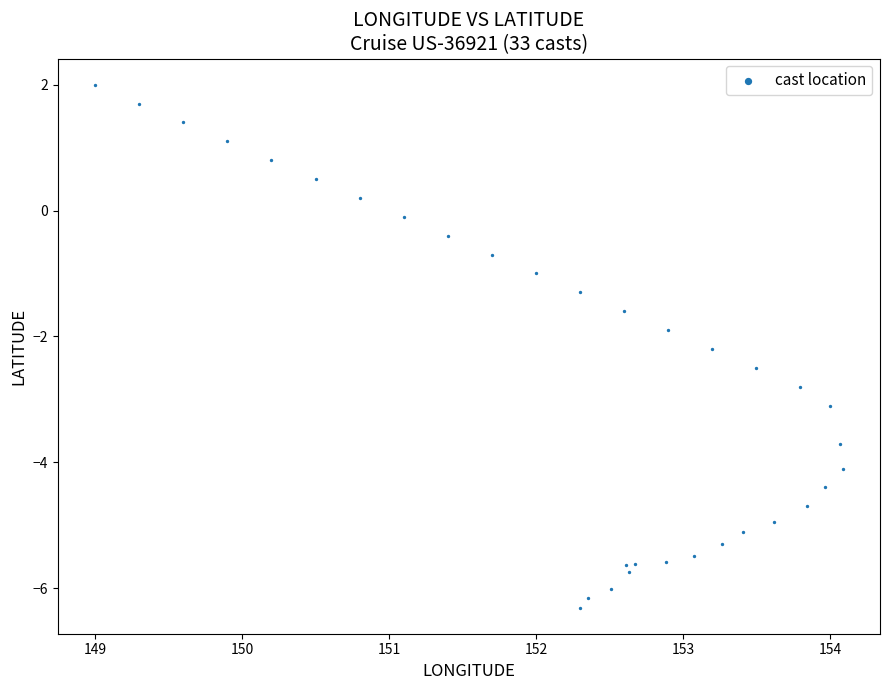

What Y value in the scatter plot is closest to -2?

-1.9